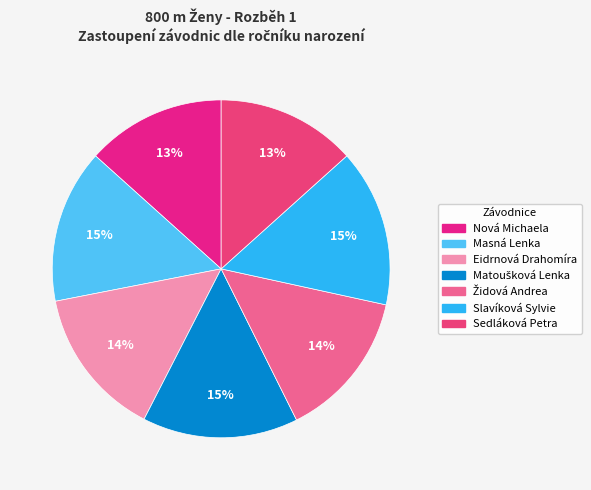

What percentage is NOT represented by Matoušková Lenka?

85.1%